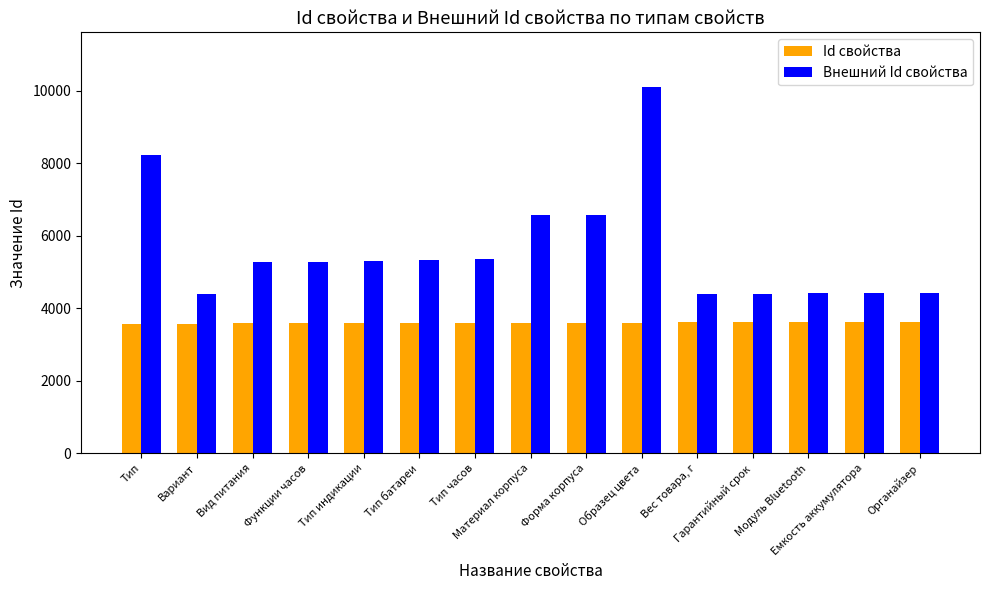

Rank the series by their average value, from lowest to highest.

Id свойства, Внешний Id свойства